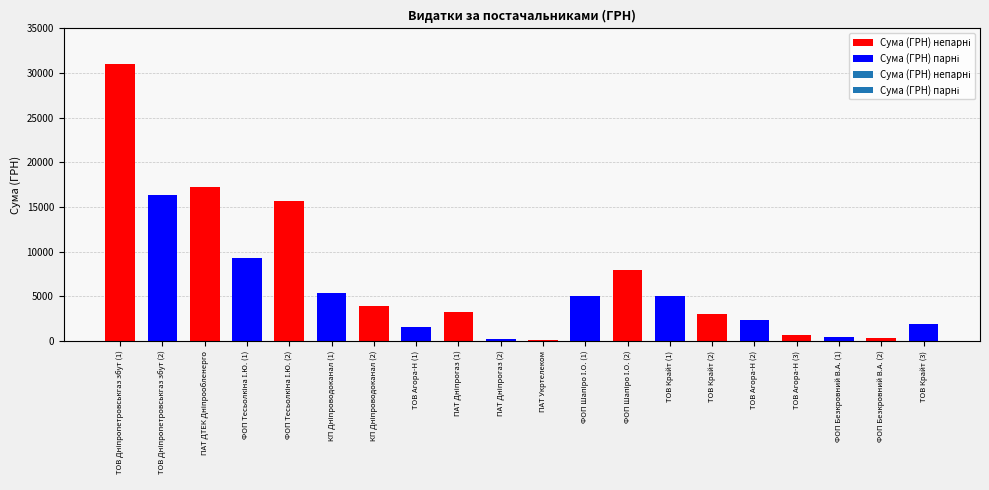

What is the difference between the second highest and minimum values?

17147.6